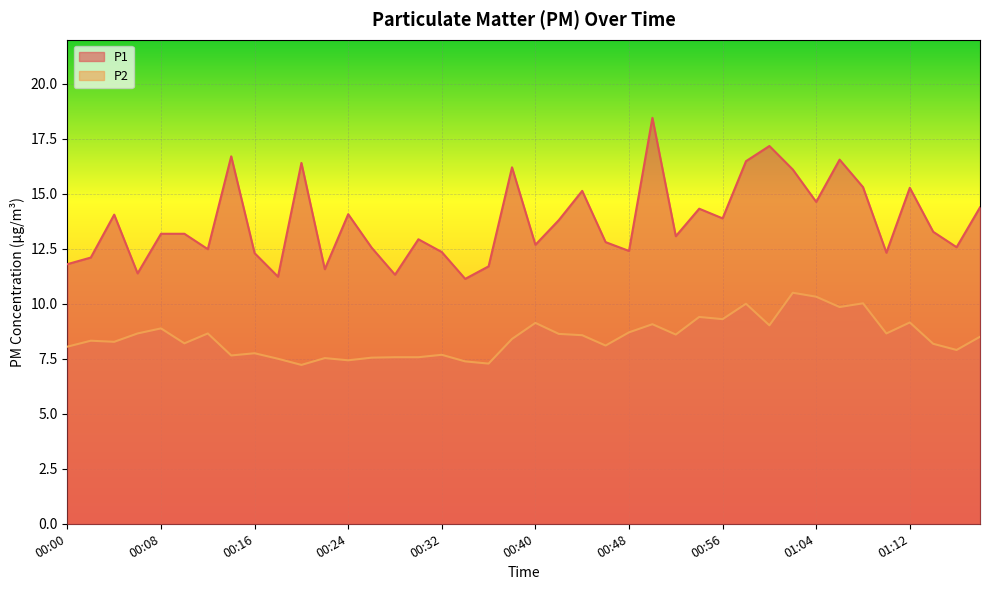

What position from the left is 00:22?

12